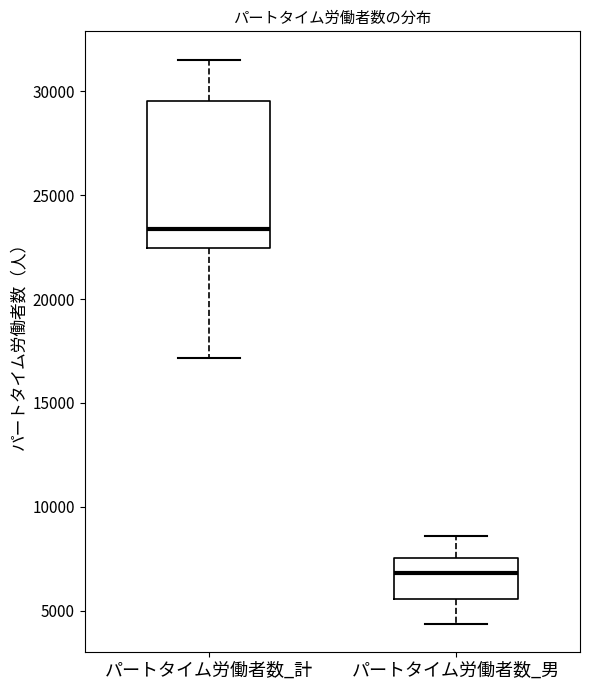

Comparing the boxes themselves (not the whiskers), which one is the tallest?

パートタイム労働者数_計